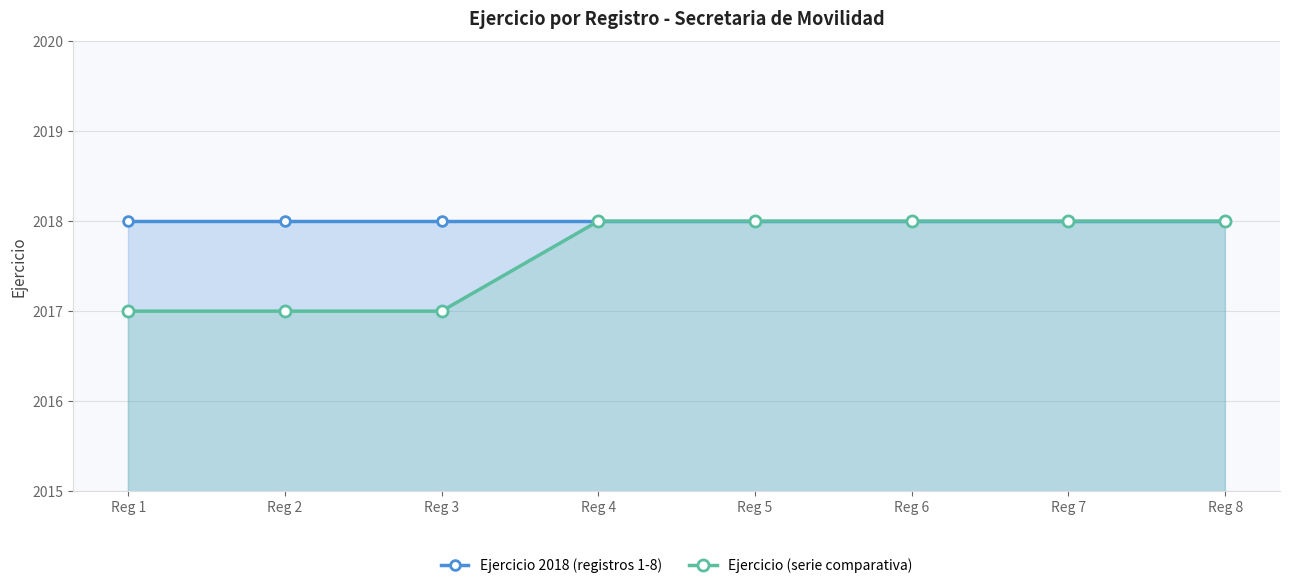

What is the sum of all Ejercicio (serie comparativa) values?

16141